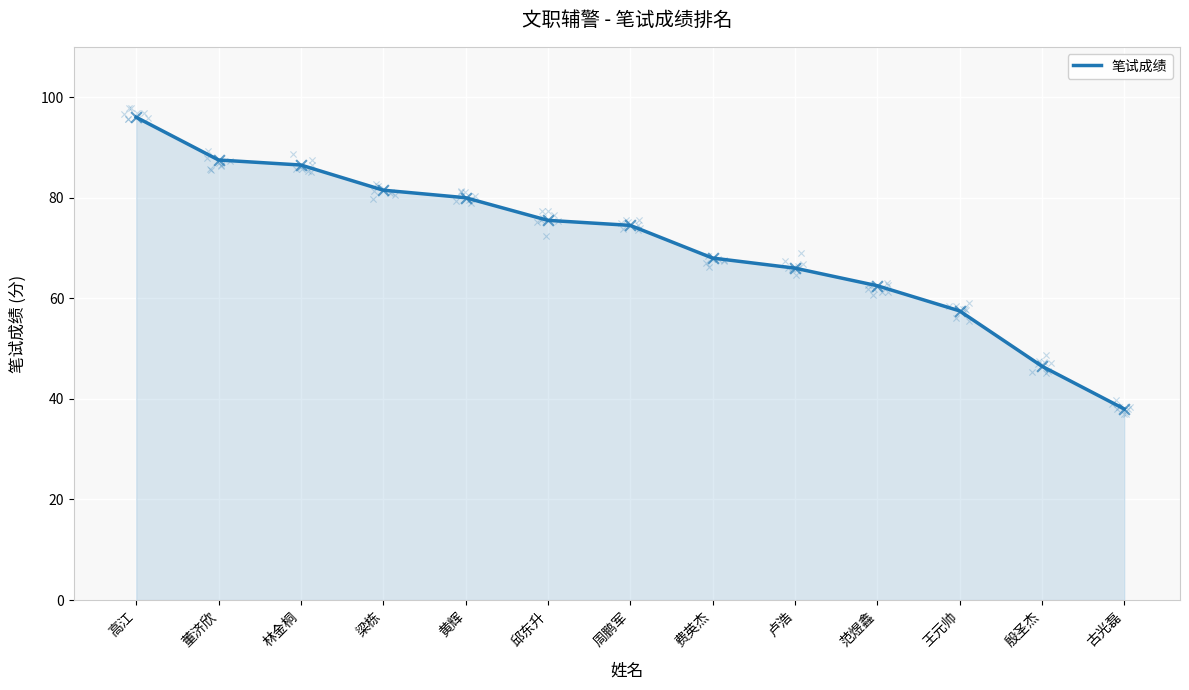

Approximately how many times larger is the value at 邱东升 compared to 范煜鑫?

1.2